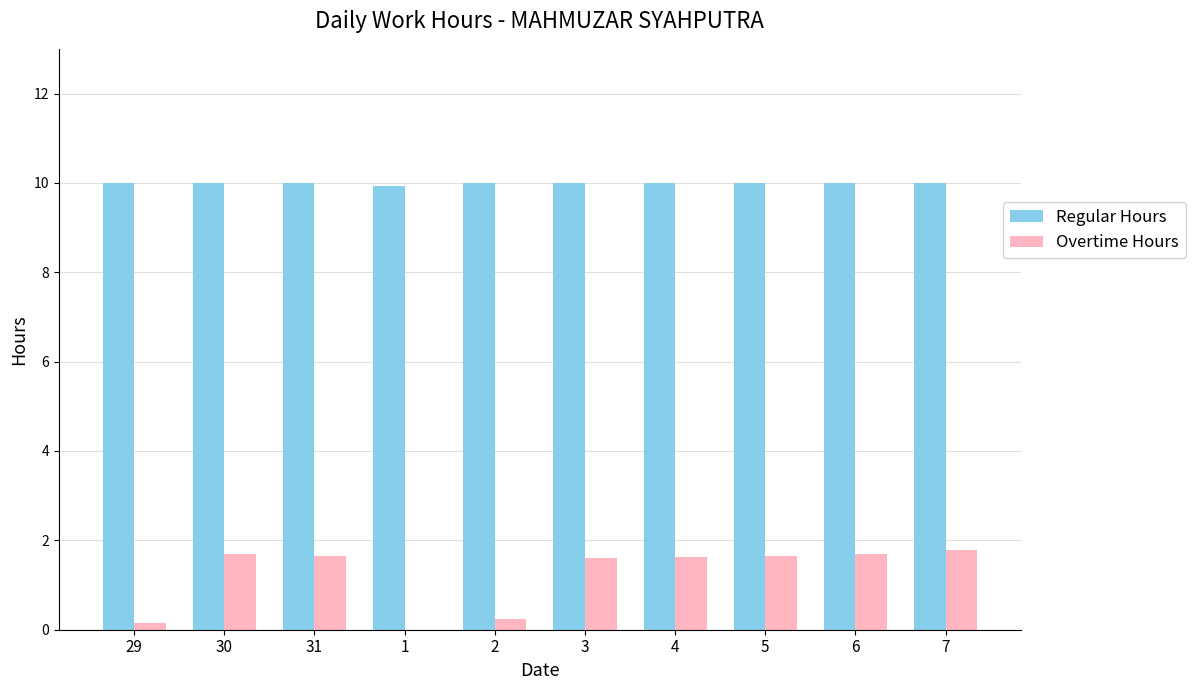

What is the sum of all Overtime Hours values?

12.1